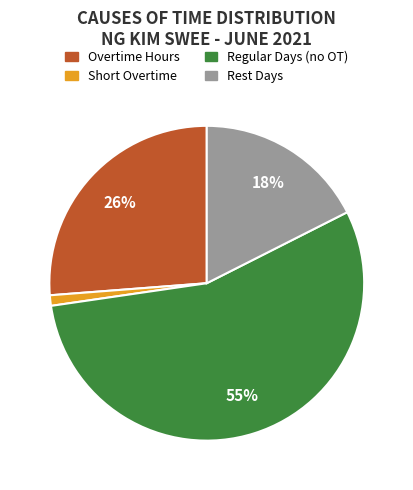

To the nearest percent, what is the average slice percentage?

25%